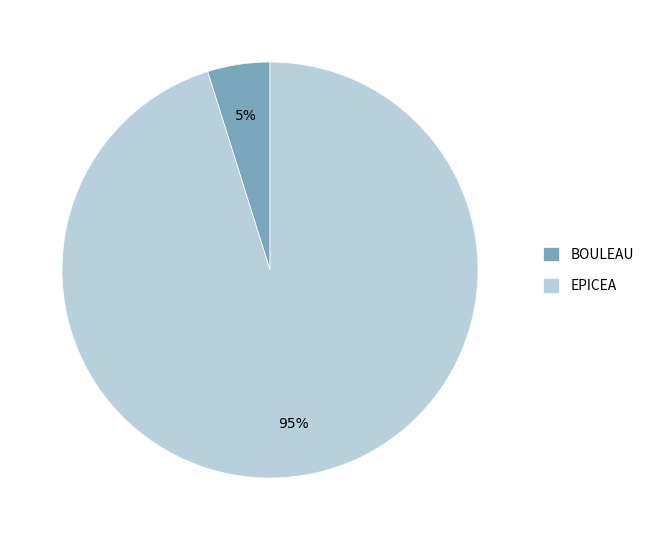

What is the largest slice in the pie chart?

EPICEA